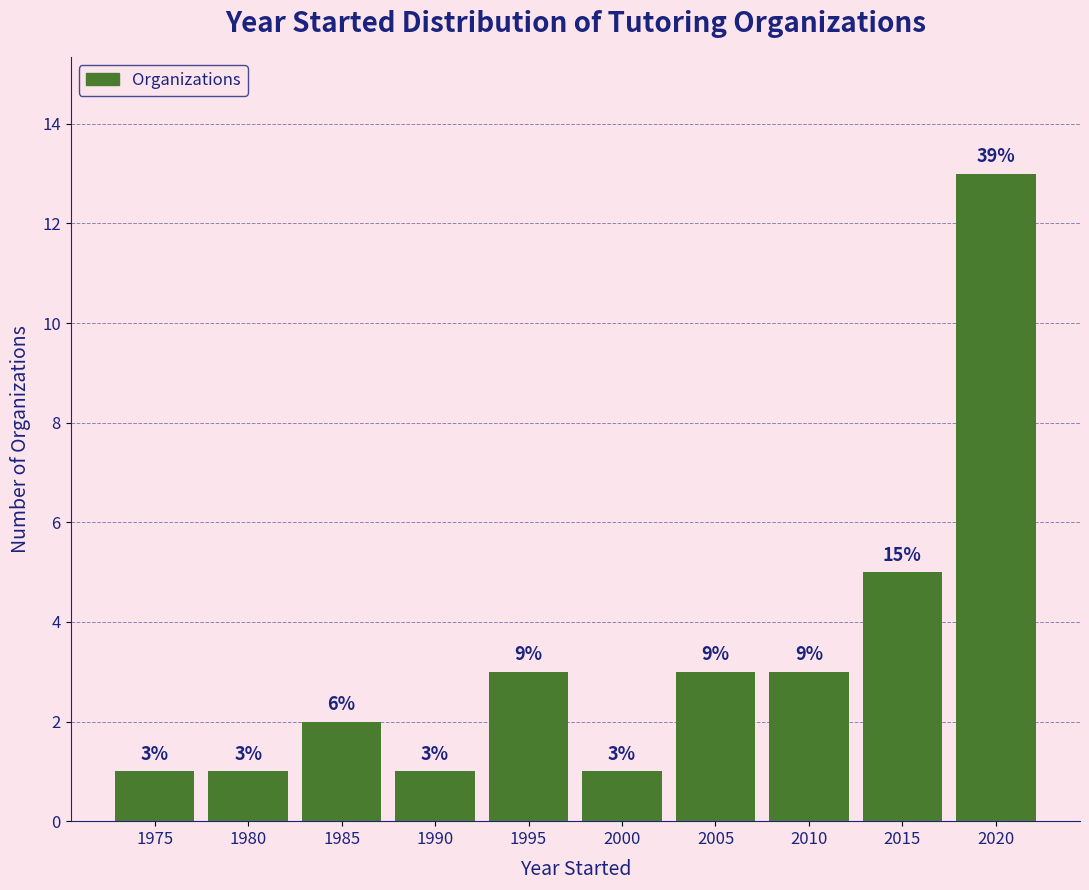

How many bars are there in total?

10